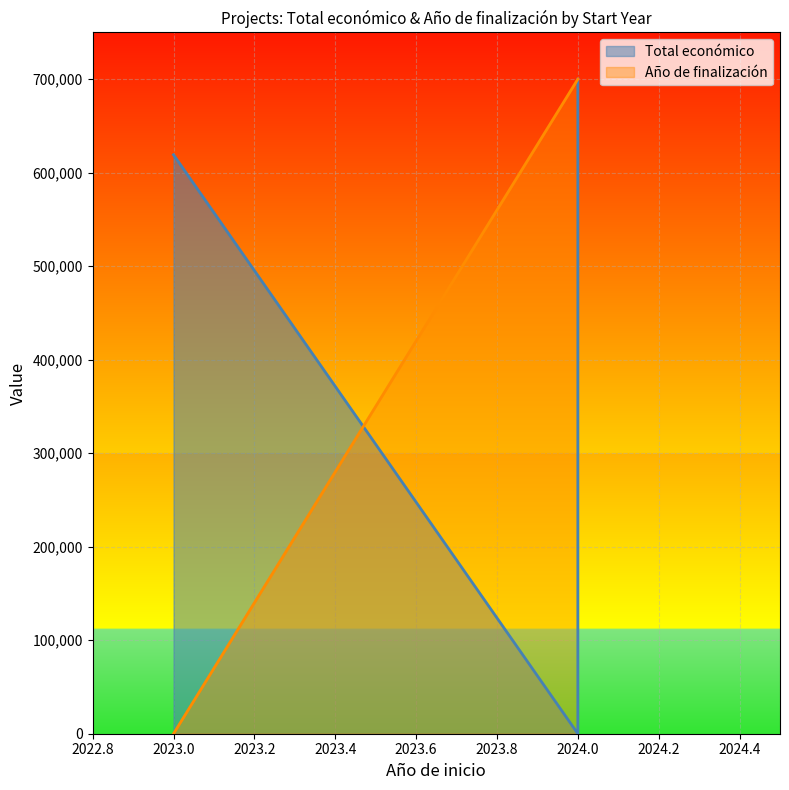

Is it true that the value at 2024 is 300038?

False